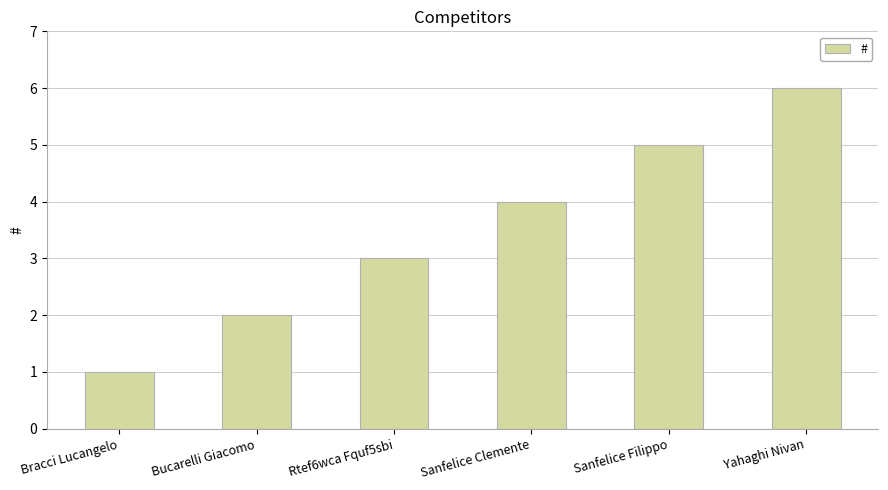

The value at Sanfelice Clemente is 1. True or false?

False